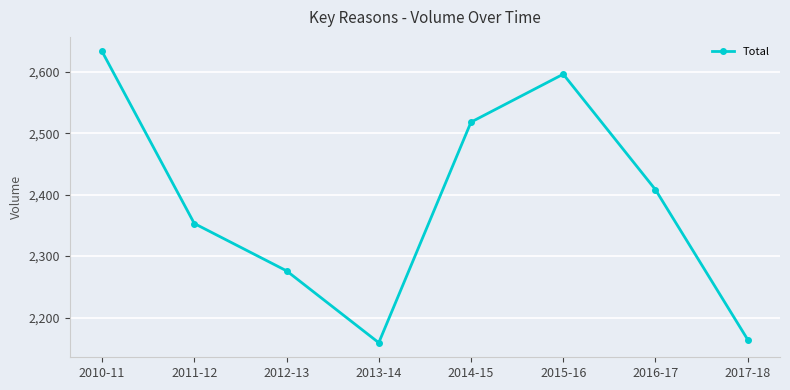

Reading left to right, list all the values displayed in this chart.

2633	2353	2276	2159	2518	2596	2408	2164